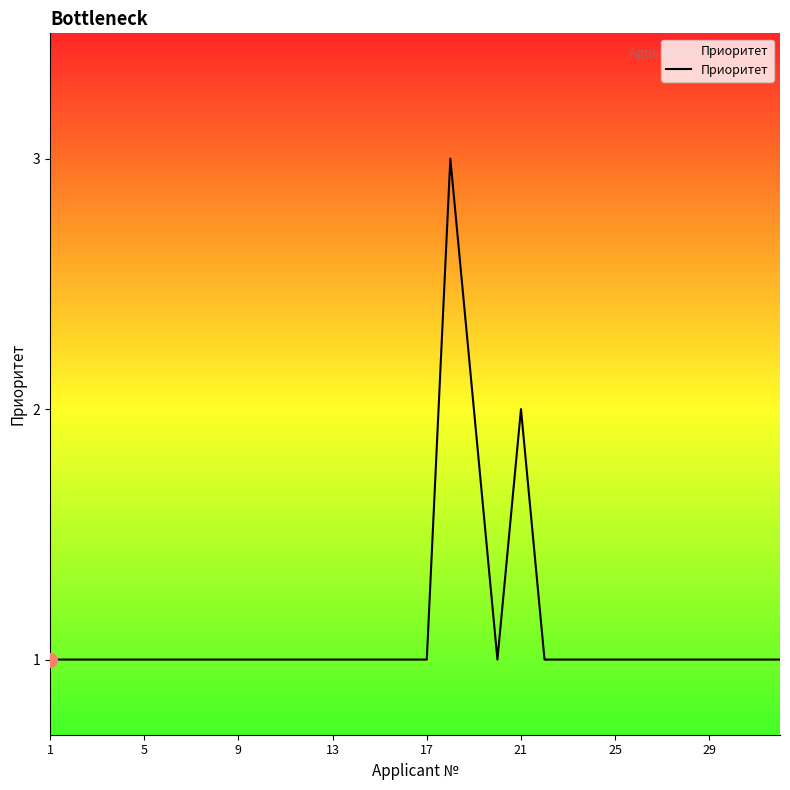

What is the maximum value shown in the chart?

3